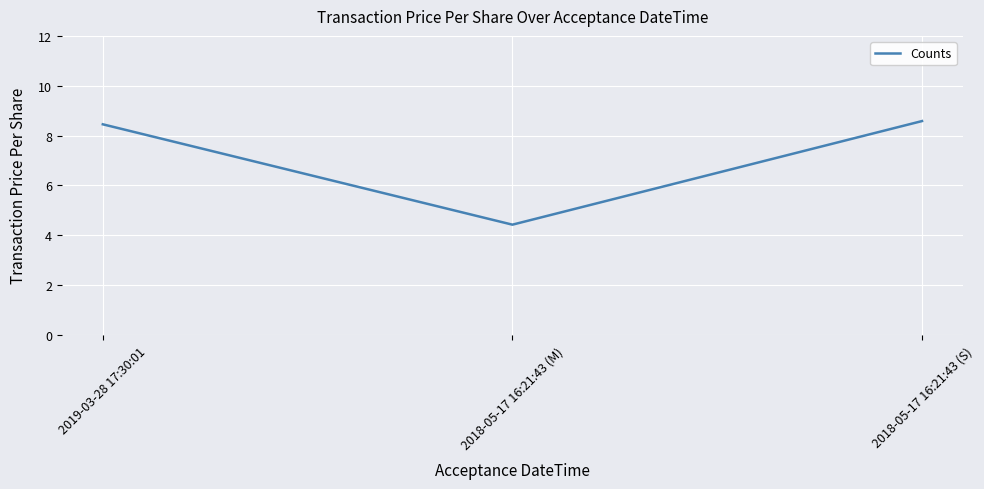

The chart shows a value of 1.9 at 2018-05-17 16:21:43 (S). True or false?

False